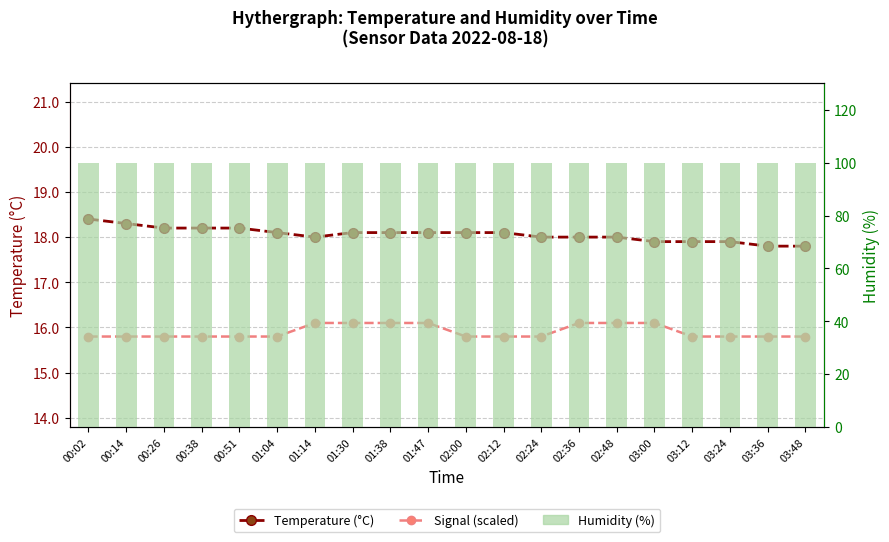

Which series has the largest total across all categories?

Humidity (%)